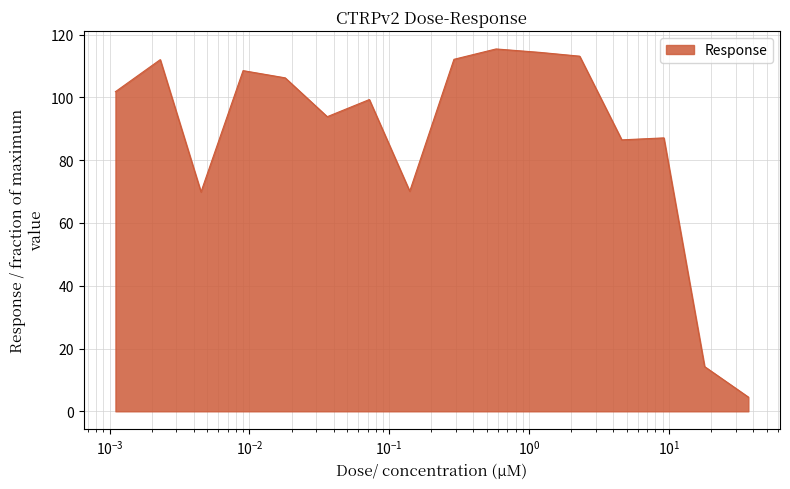

What is the difference between the maximum and minimum values?

110.9